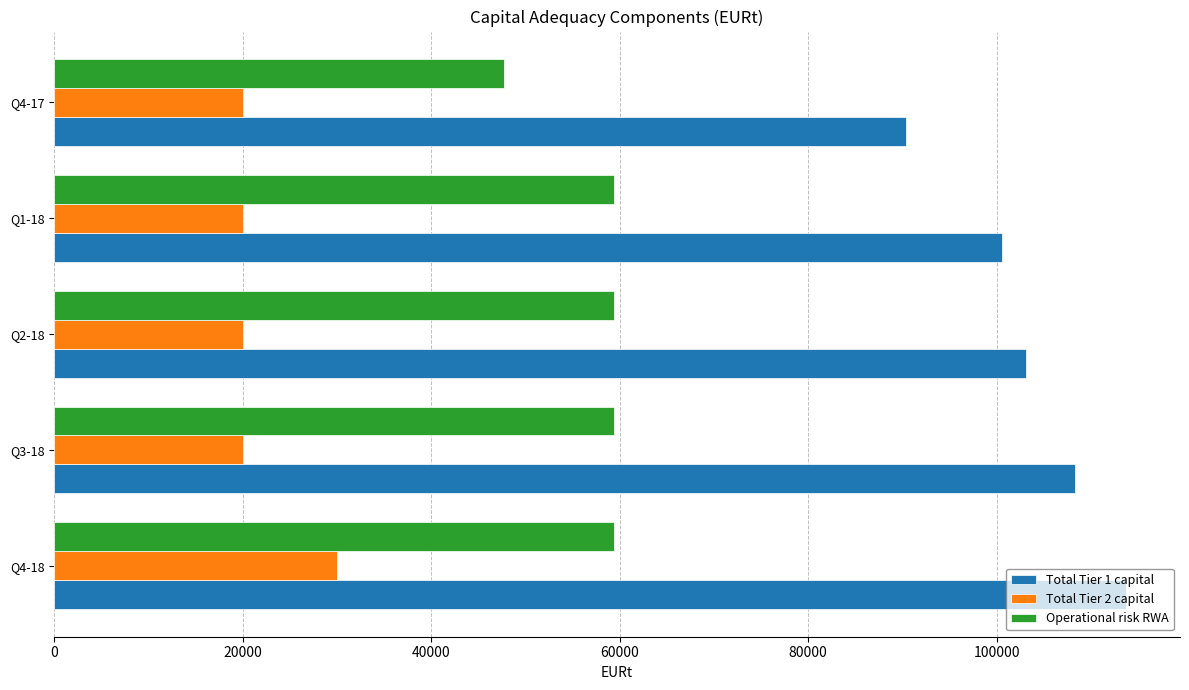

Is the value of Total Tier 2 capital at Q1-18 greater than the value of Operational risk RWA at Q4-18?

No